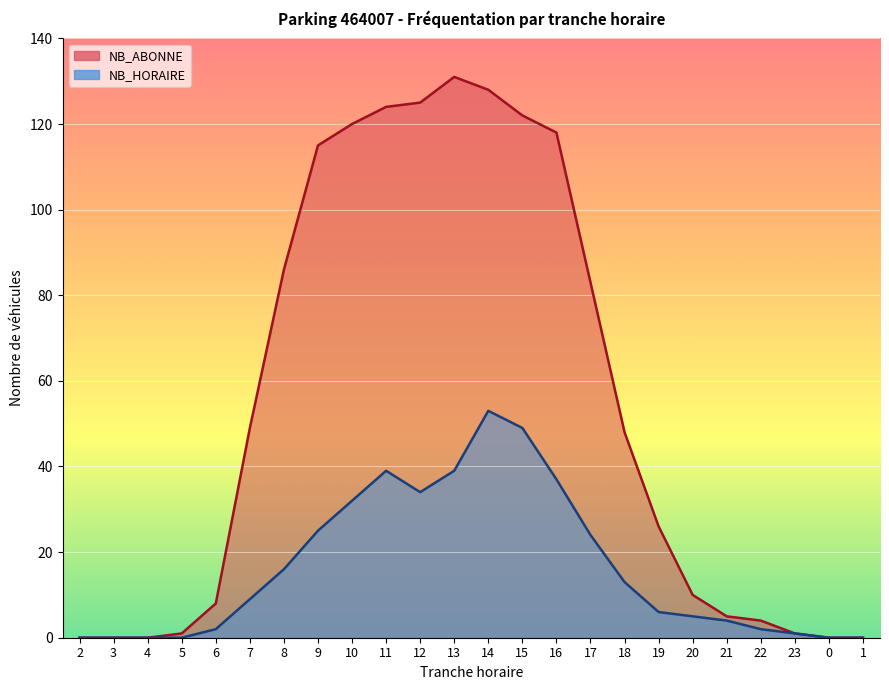

True or false: NB_ABONNE has more than 2 interior local peaks.

False